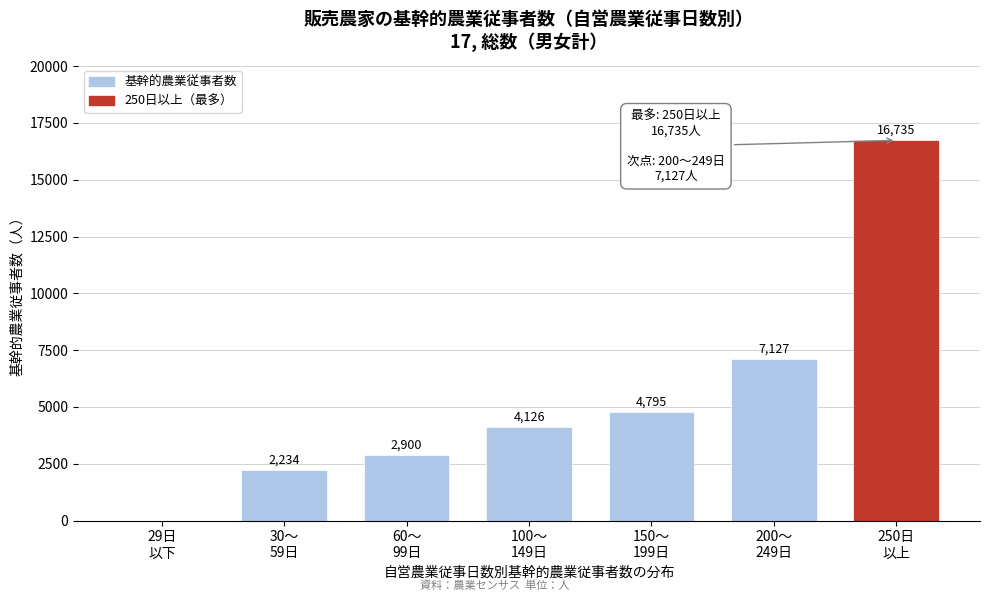

What is the sum of all values?

37917